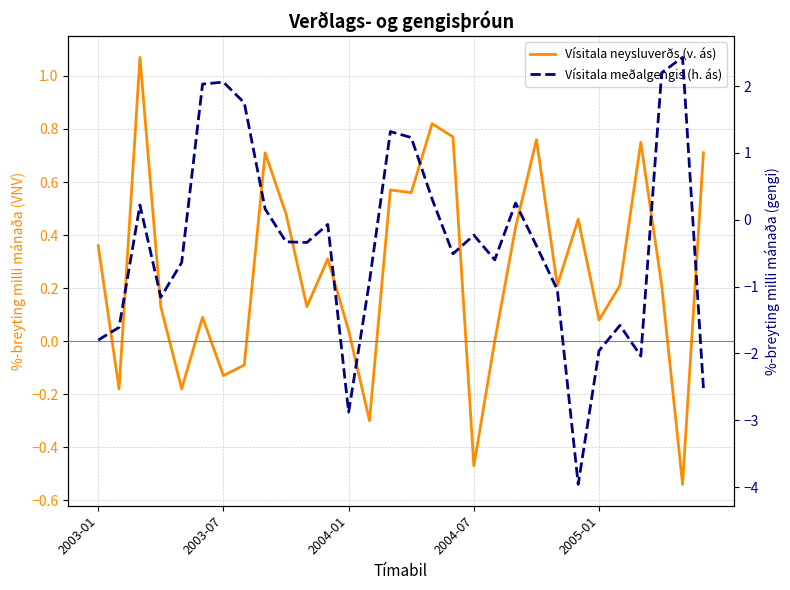

What is the label of the 1st point from the left?

2003-01